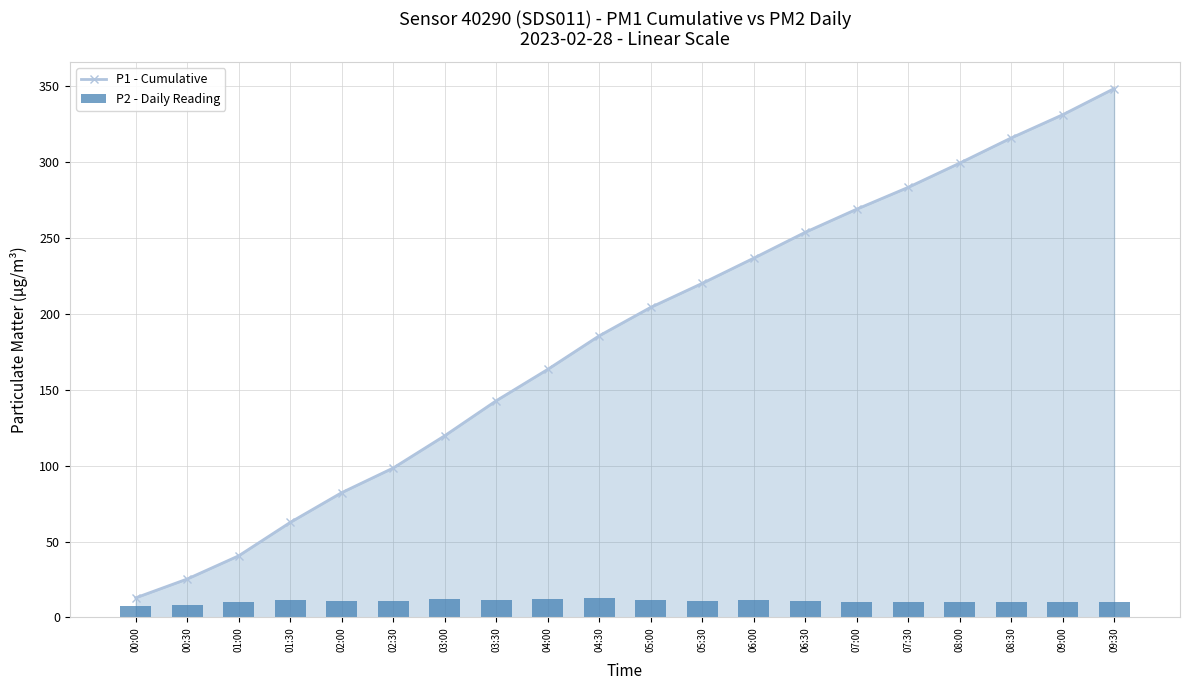

Rank the series by their average value, from lowest to highest.

P2 - Daily Reading, P1 - Cumulative